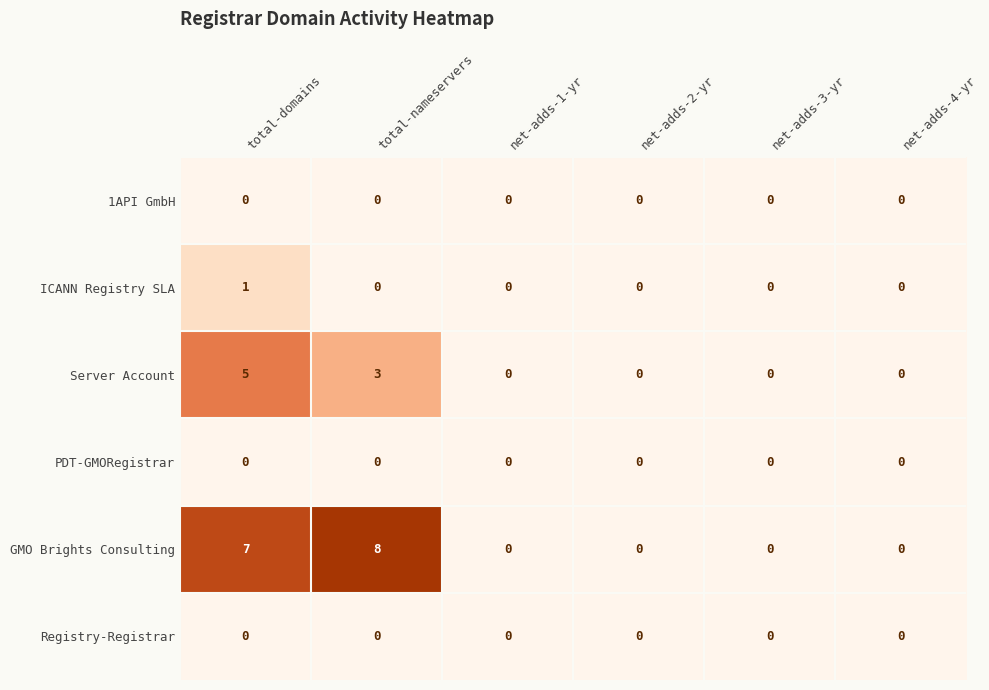

What is the highest value of the GMO Brights Consulting series?

8